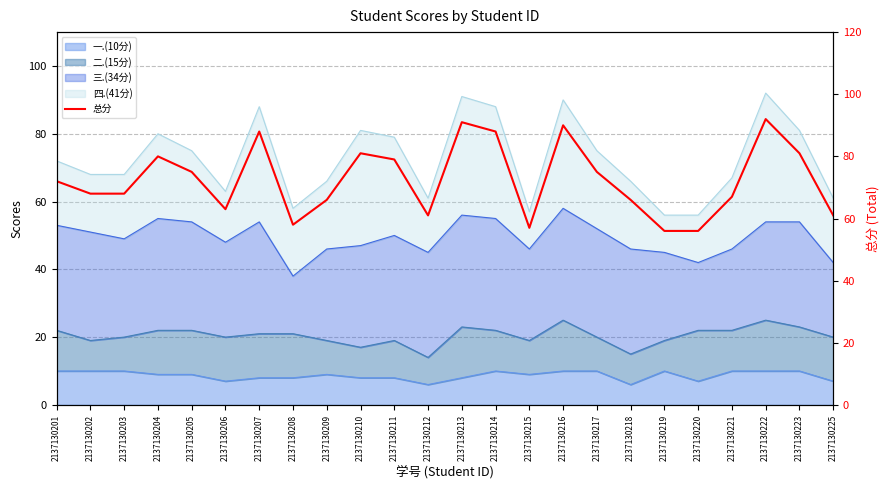

Where does the data first go above 72?

2137130204